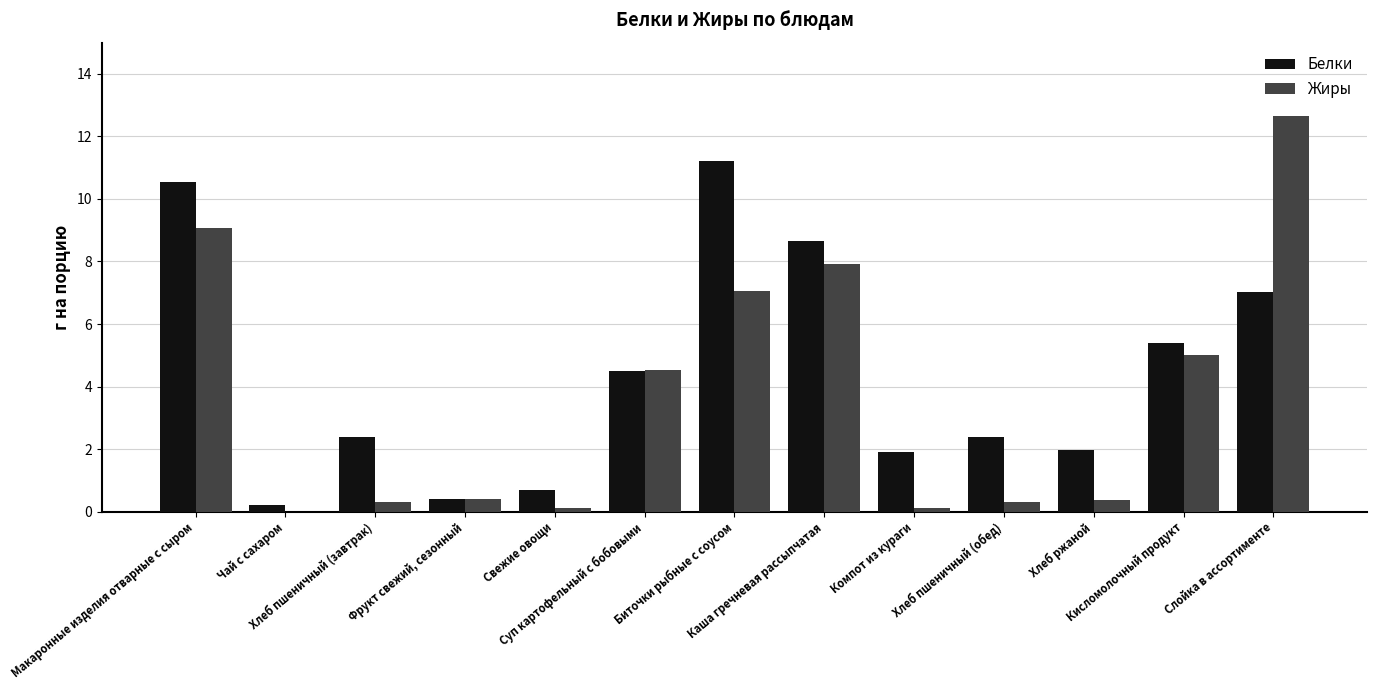

What is the sum of all Белки values?

57.2